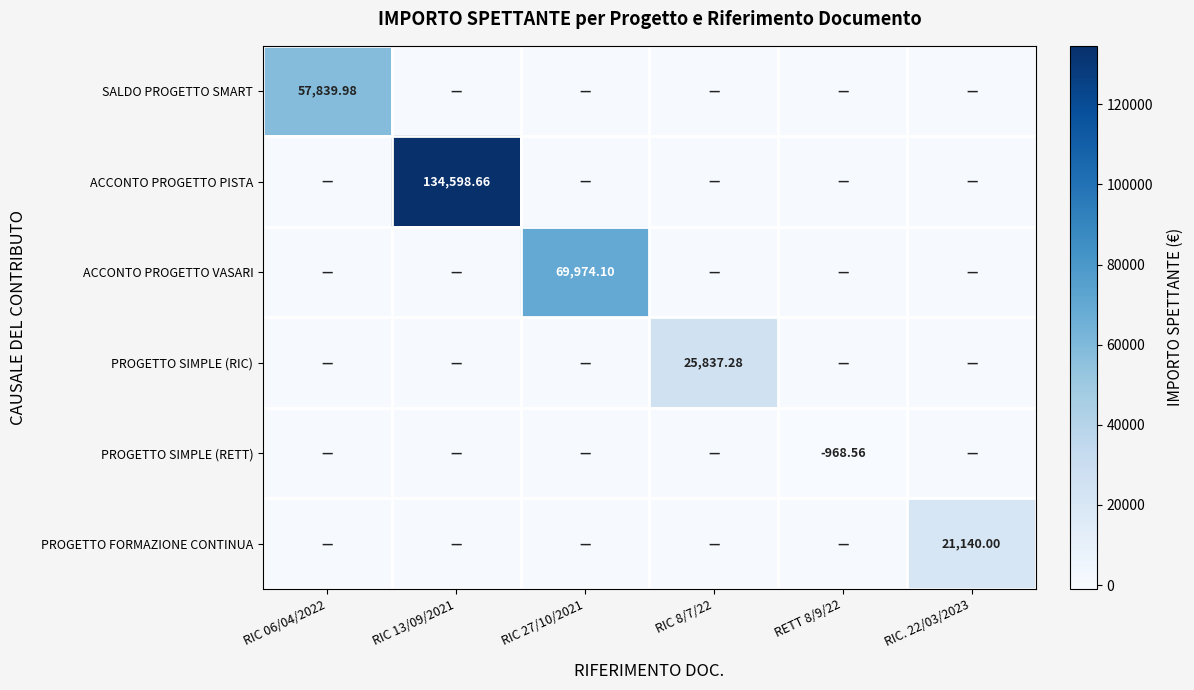

How many positive values does the ACCONTO PROGETTO VASARI series have?

1